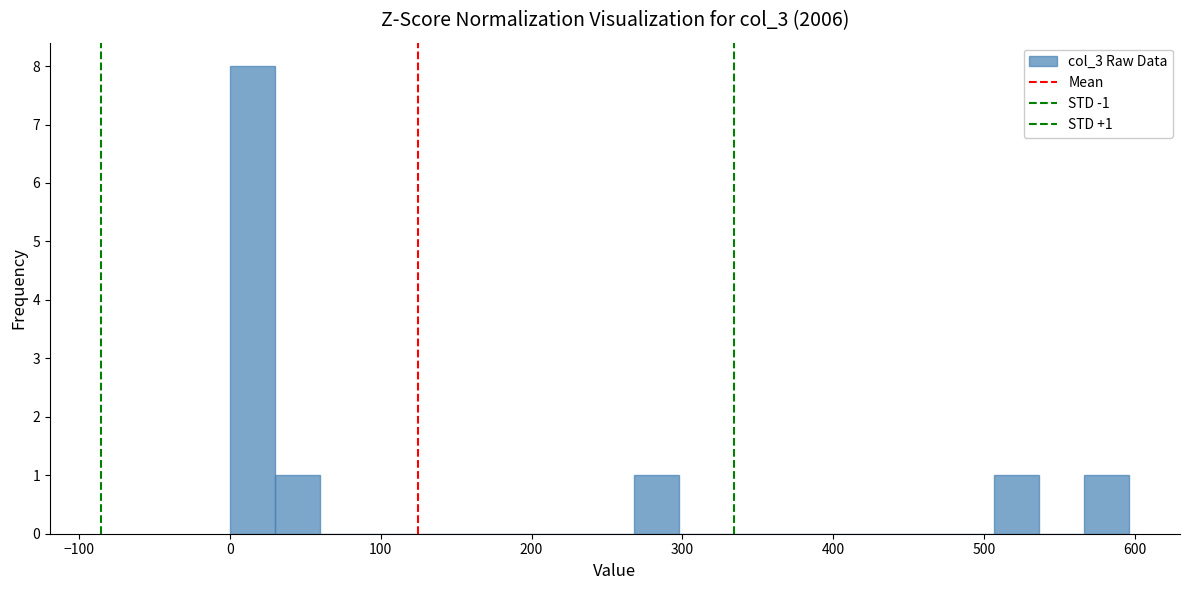

Read against the x-axis, roughly where is the centre of the tallest bar?

10